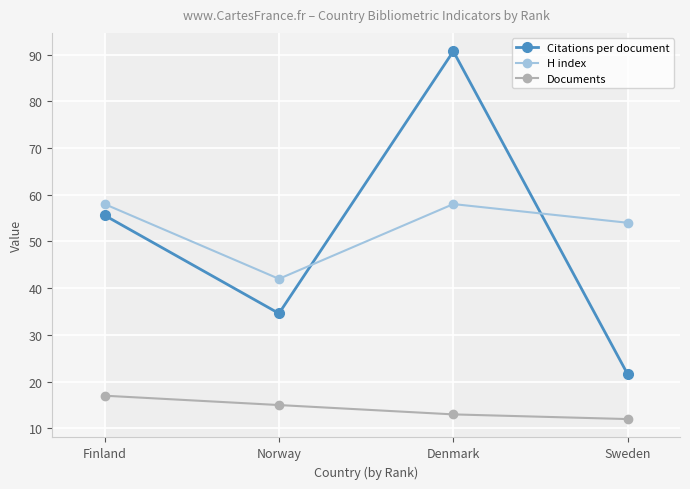

Rank the series at Norway from lowest to highest value.

Documents, Citations per document, H index